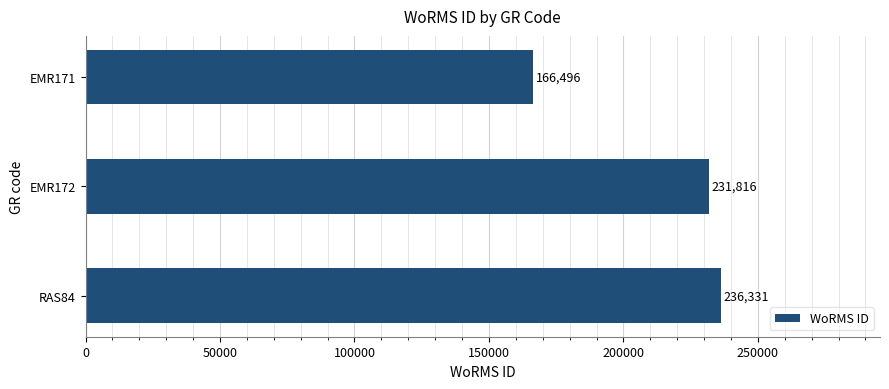

What is the greatest value displayed?

236331